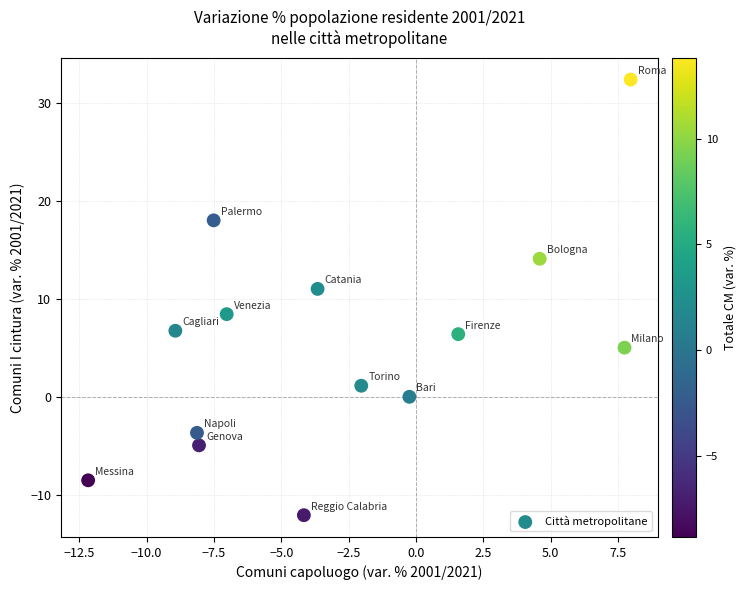

What is the range of Y values (max minus min)?

44.5